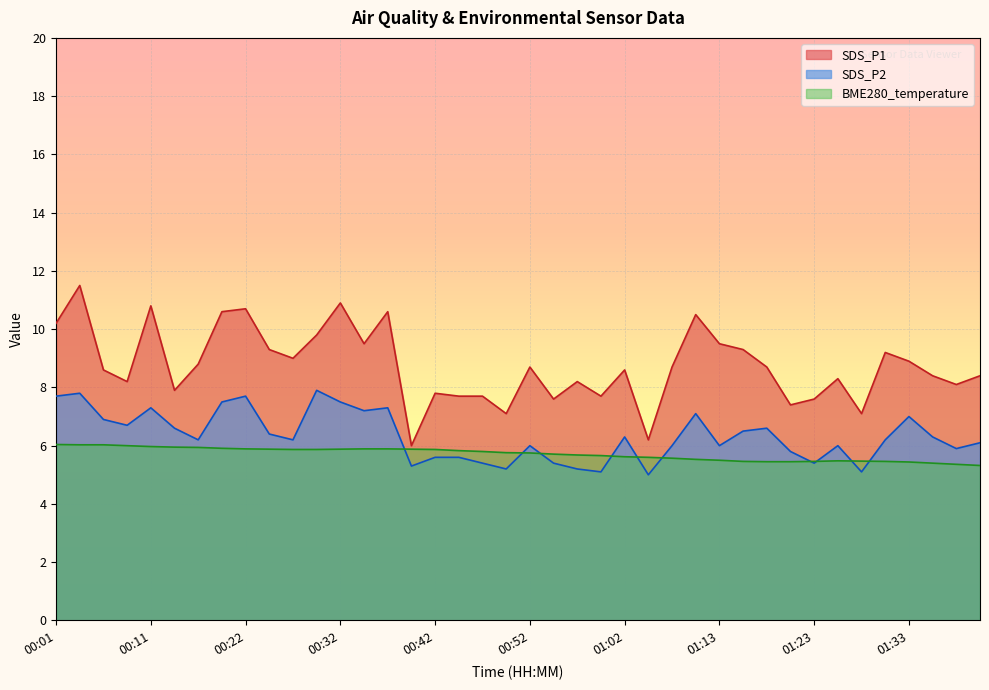

Does the chart display data point markers on the line(s)?

No